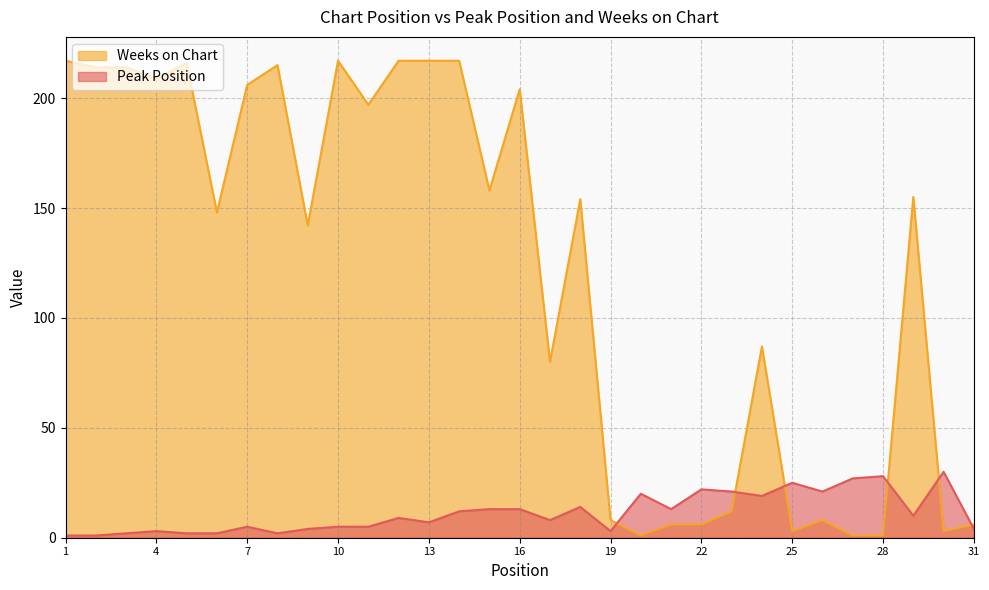

How many lines are shown in the chart?

2